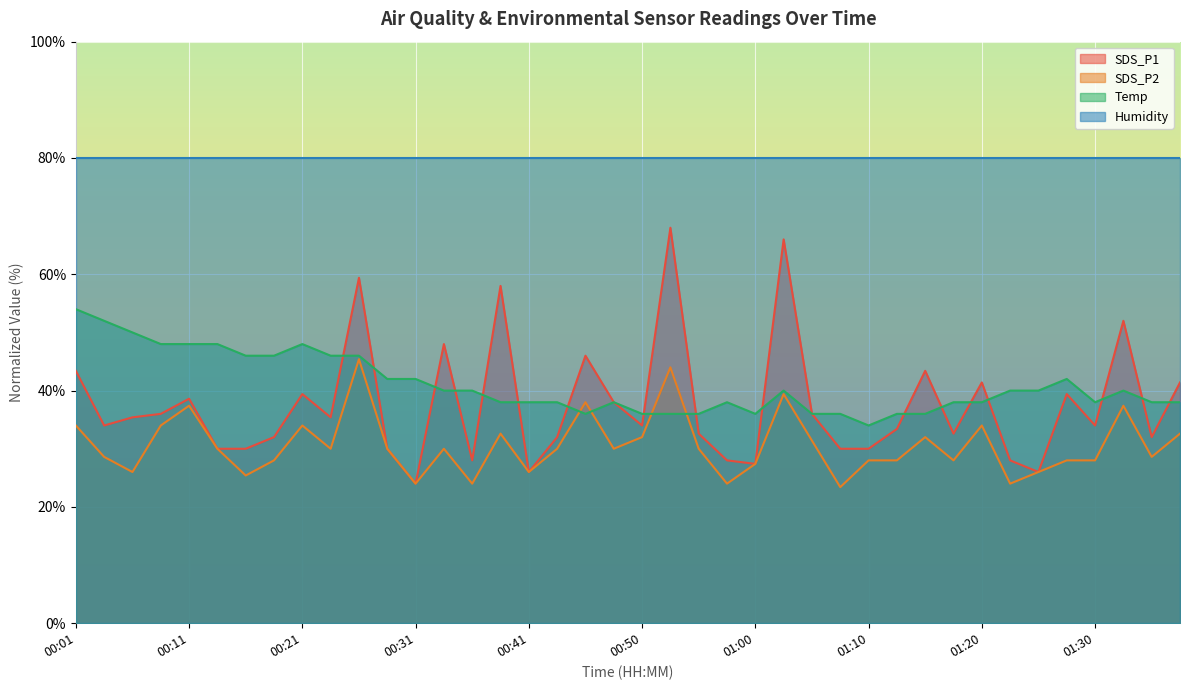

Which series has the largest range (max minus min)?

SDS_P1